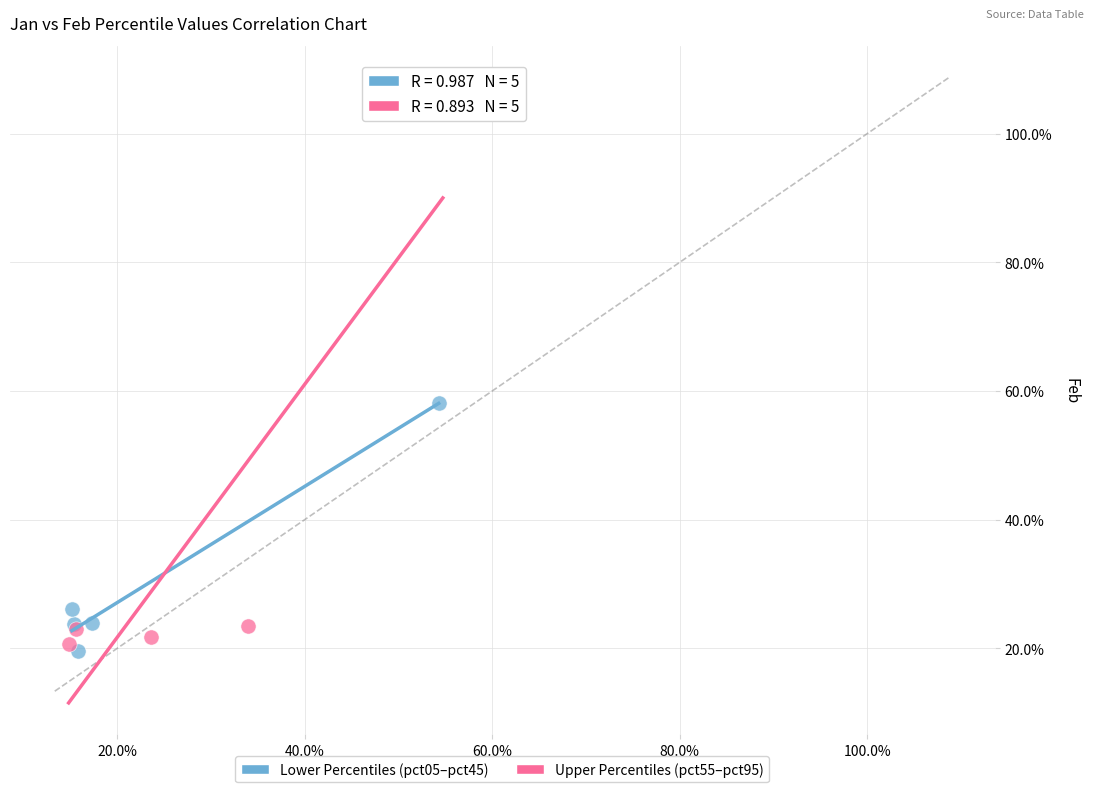

Which series has the widest spread of Y values?

Upper Percentiles (pct55–pct95)